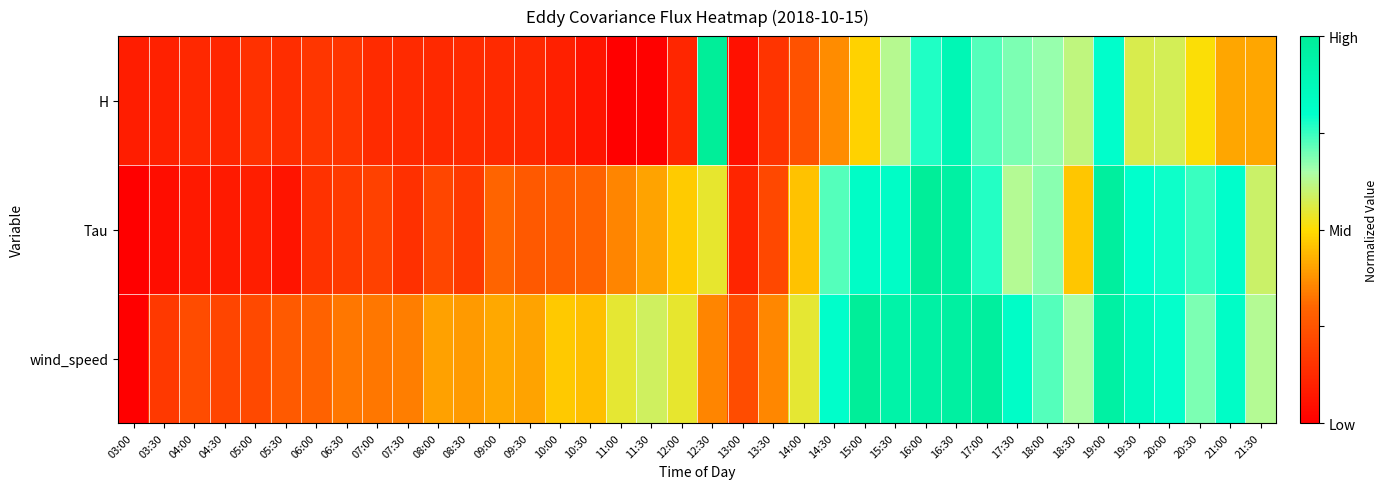

Which has a higher value, 07:00 or 03:00?

07:00